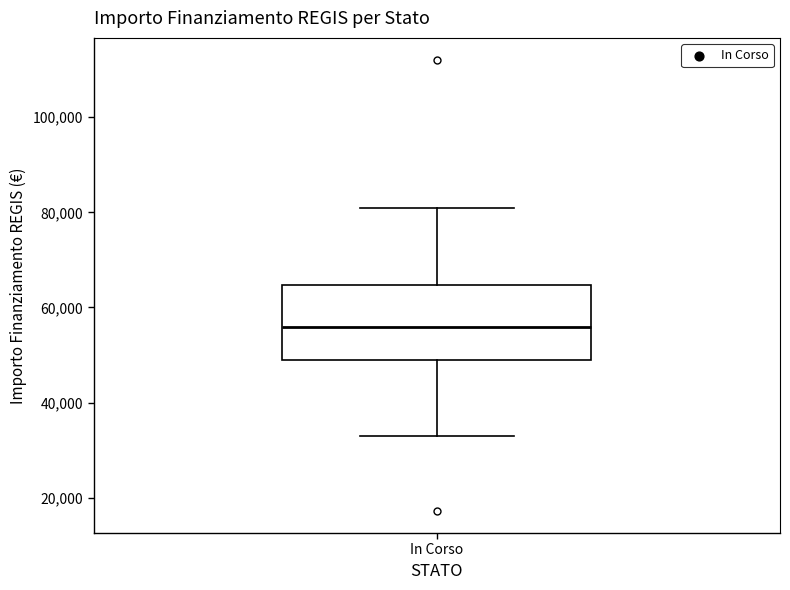

Where is the upper edge of the box for In Corso on the y-axis? The values are not printed on the chart, so give them approximately, as read against the axis.

64000